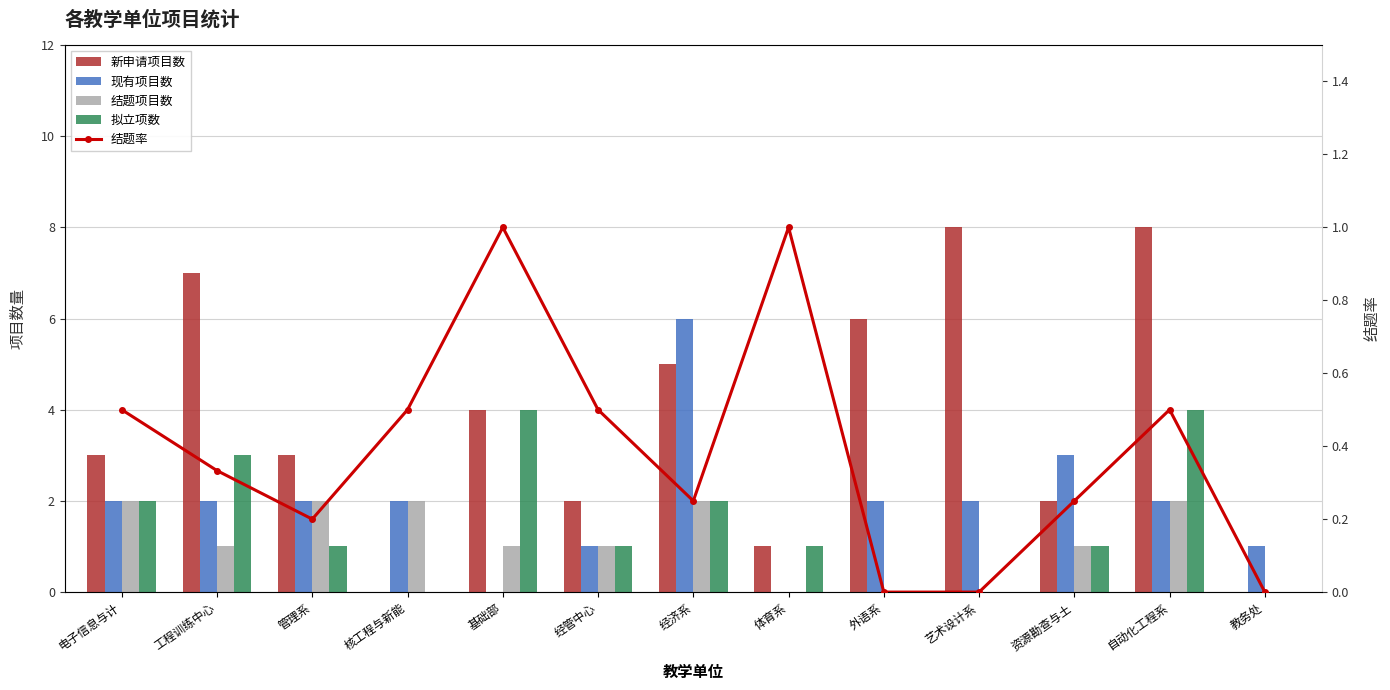

What is the difference between the 拟立项数 values at 外语系 and 自动化工程系?

4.0